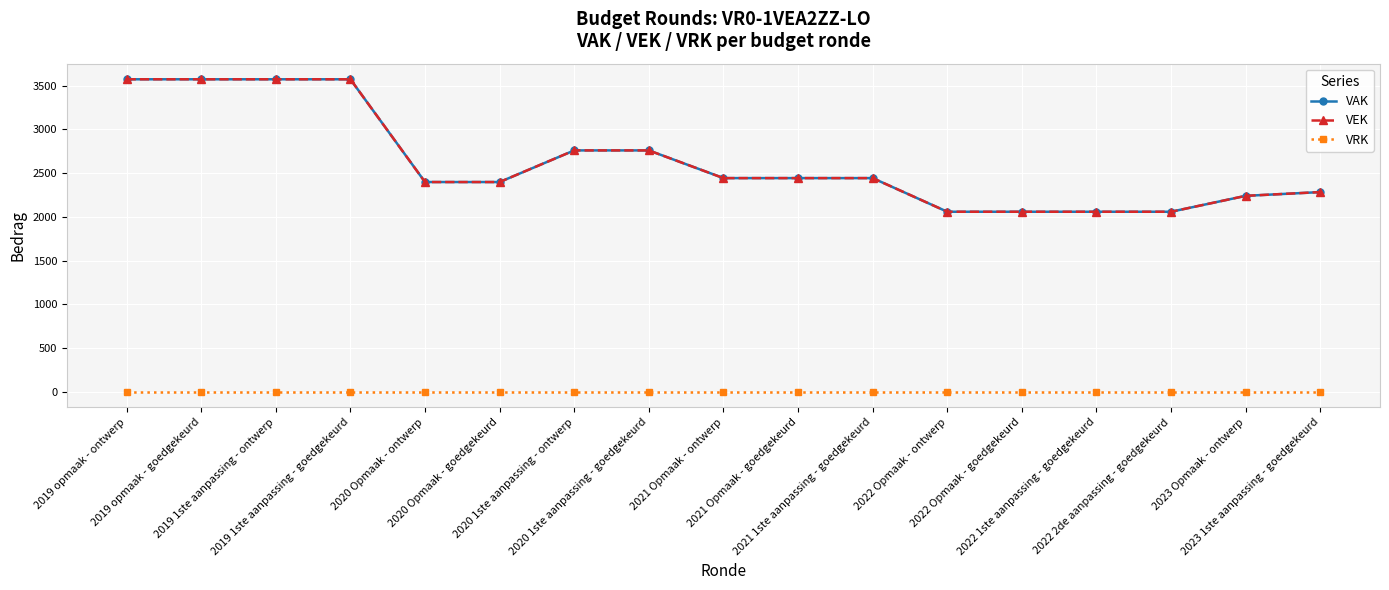

How many lines are shown in the chart?

3